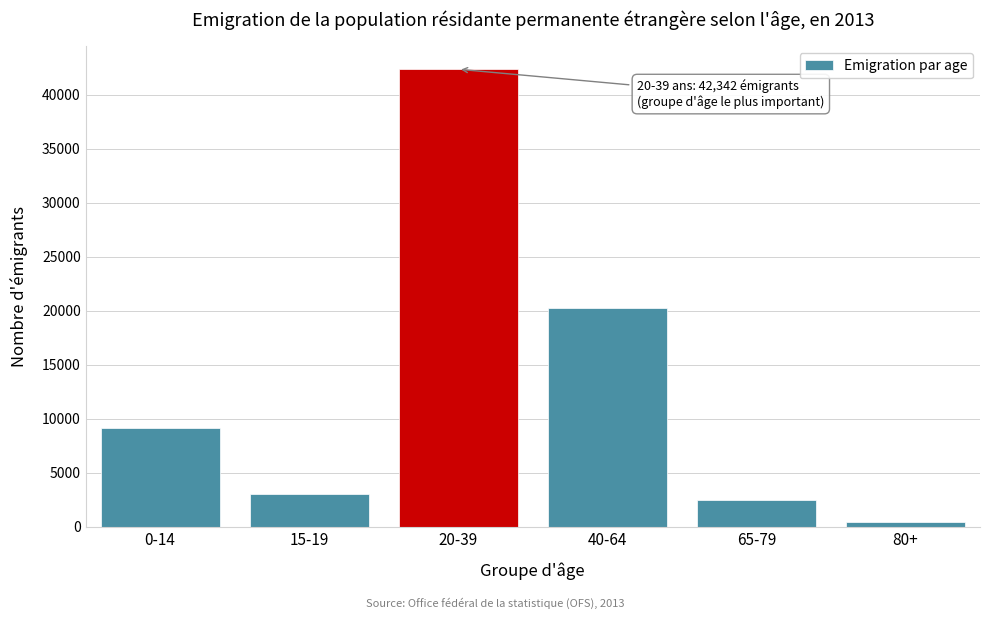

Reading left to right, transcribe all the data shown in this chart.

9161	3036	42342	20255	2508	405